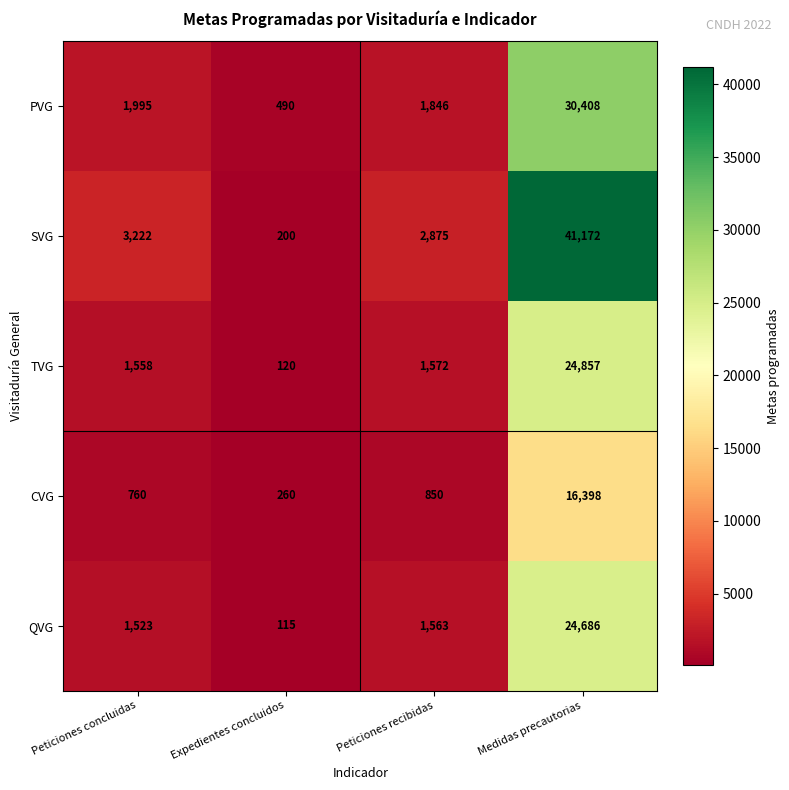

What is the difference between the highest and lowest values at Peticiones concluidas?

2462